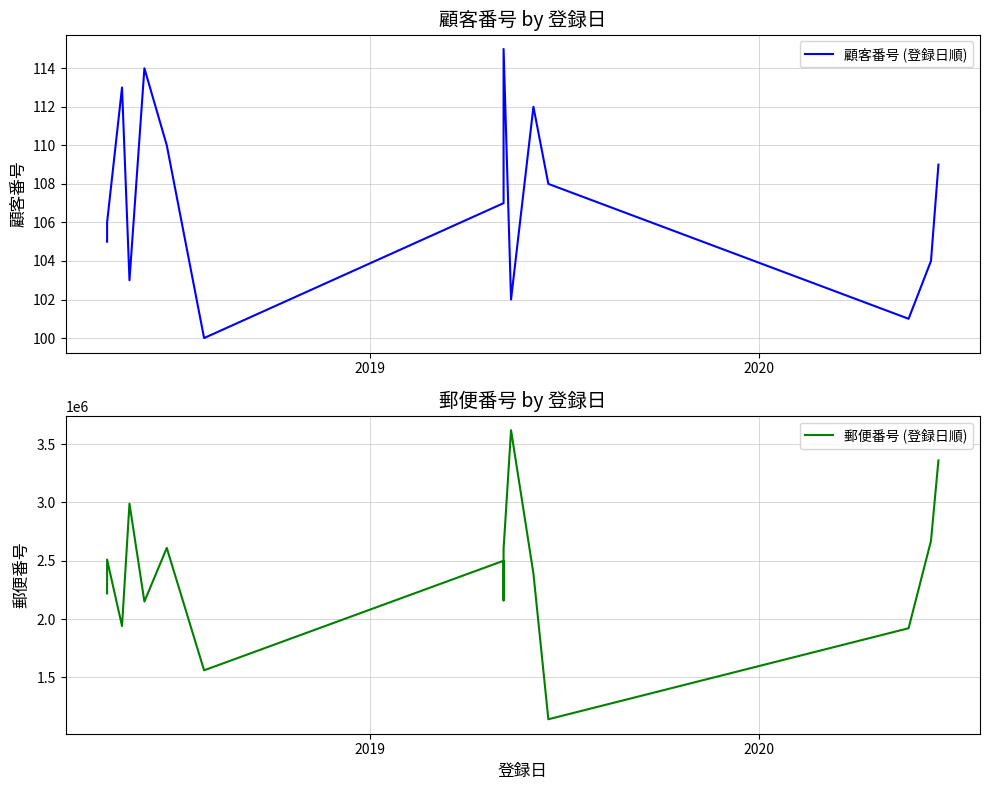

Is this an area chart (filled region under the line)?

No